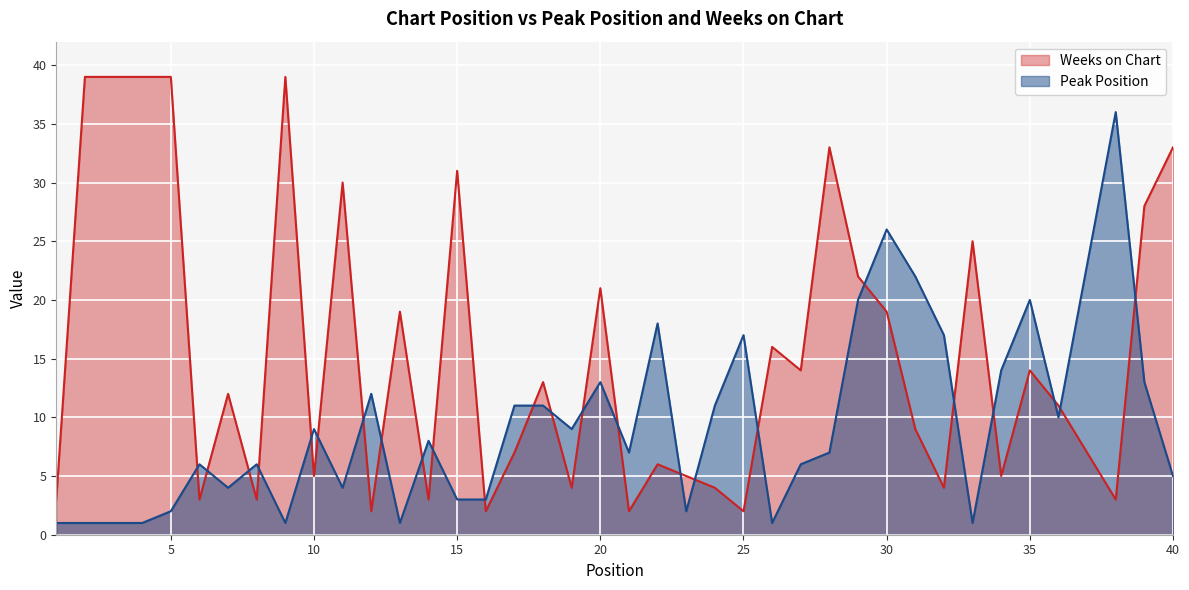

Which series has the largest total across all categories?

Weeks on Chart